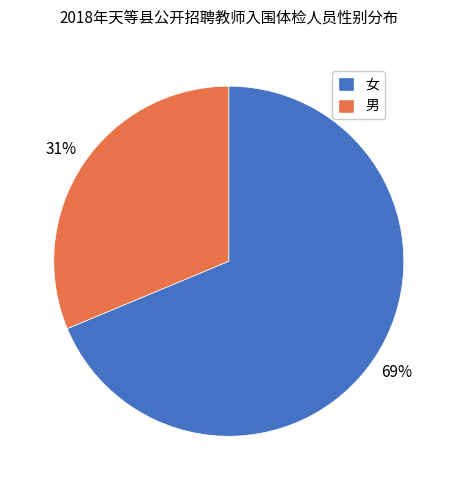

Is the sum of 女 and 男 greater than half?

Yes